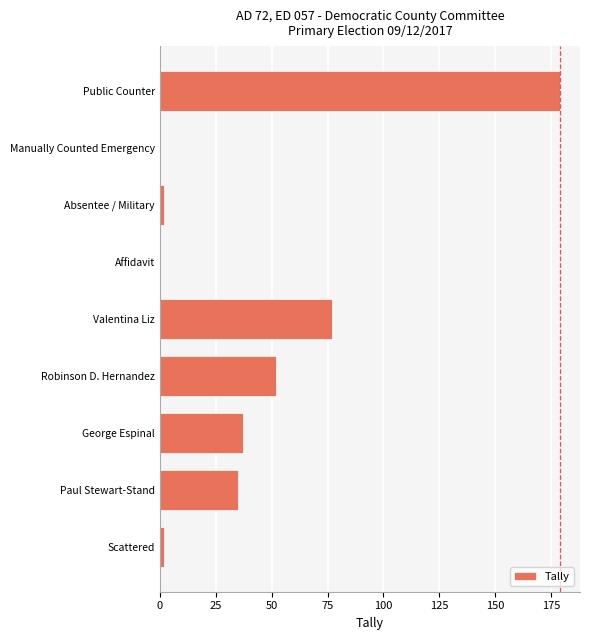

Between Valentina Liz and Paul Stewart-Stand, which is larger?

Valentina Liz